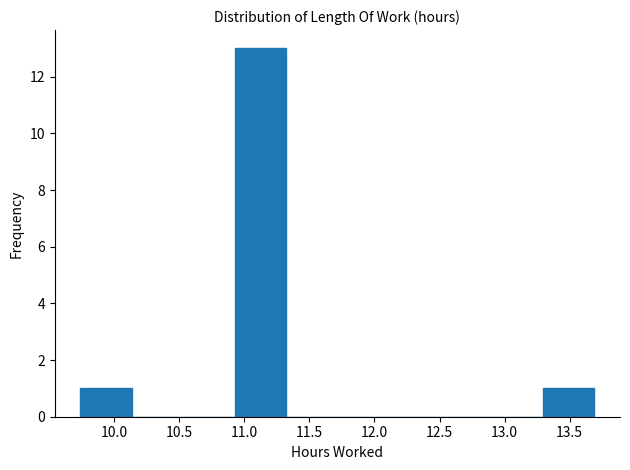

Over which range of the x-axis is the bar tallest?

10.925 to 11.320